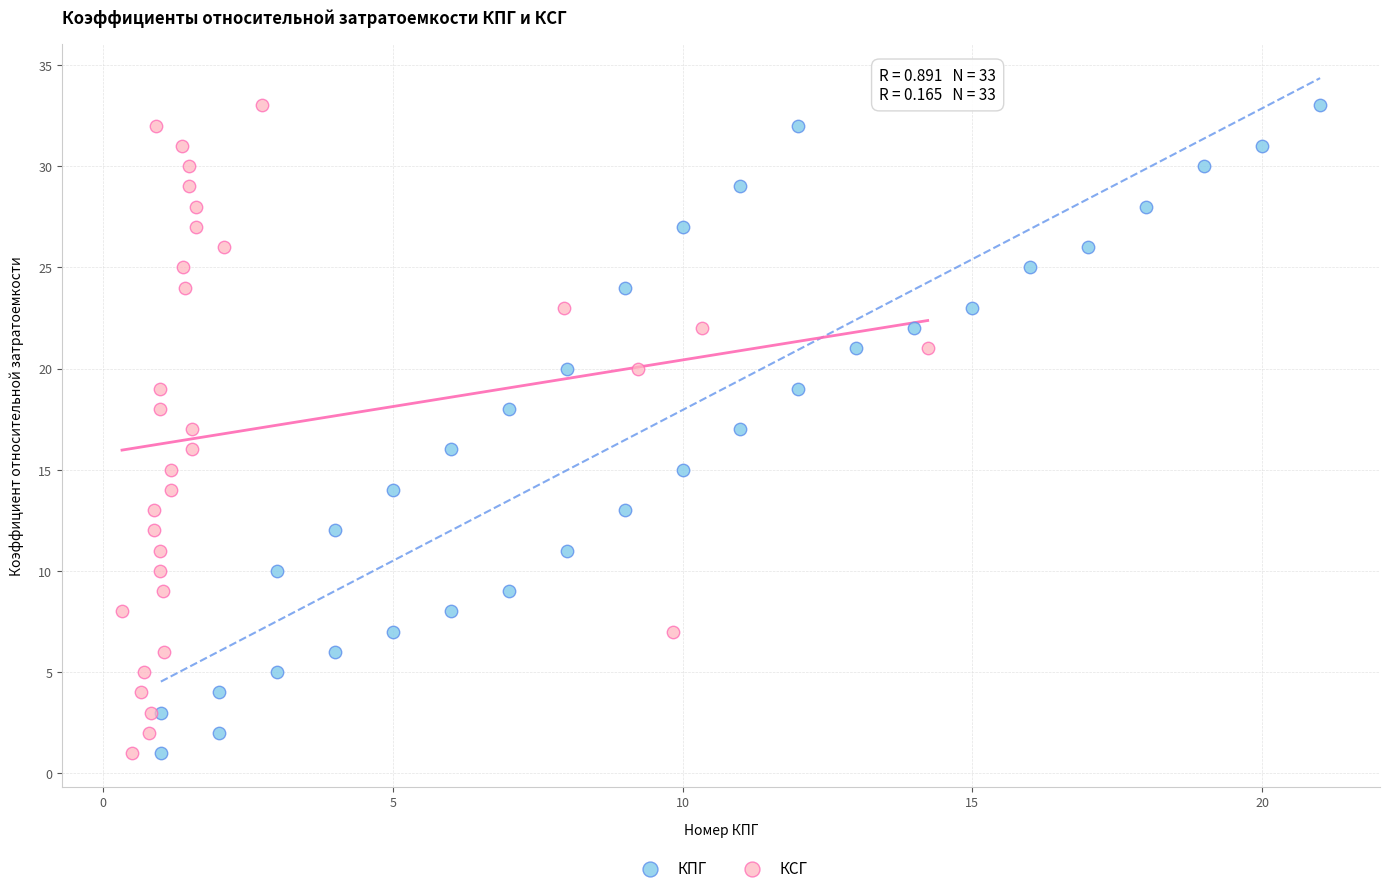

What are all the series names shown in the legend?

КПГ, КСГ